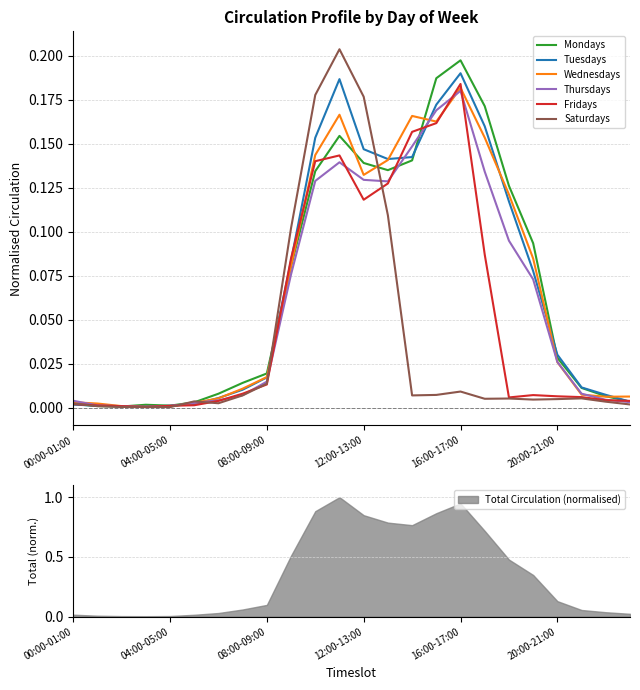

In Mondays, how many points are lower than both neighbors (excluding endpoints)?

3